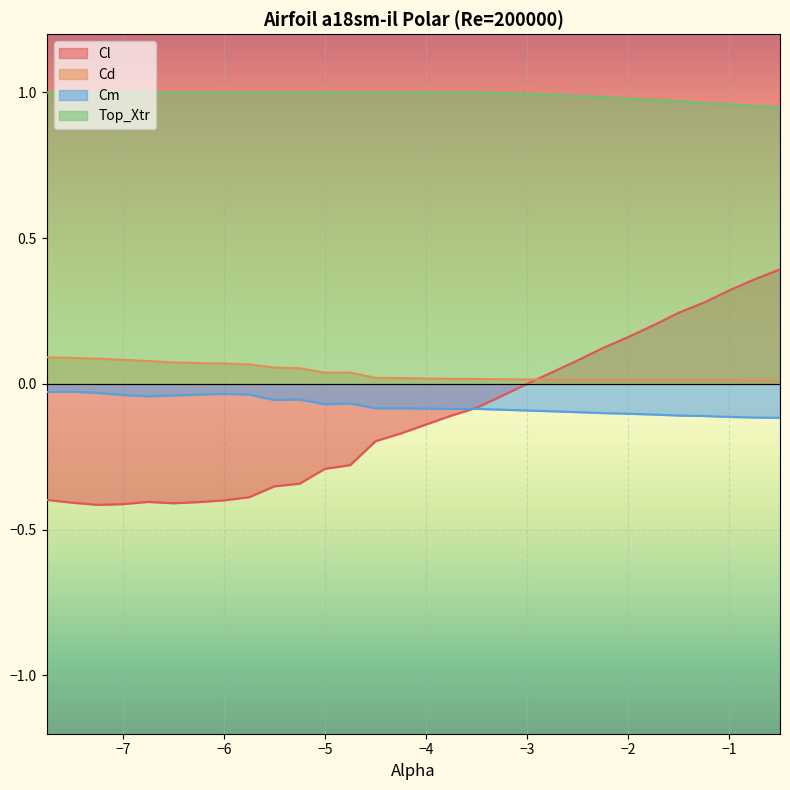

Count the Cd values in the range 0 to 1.

30